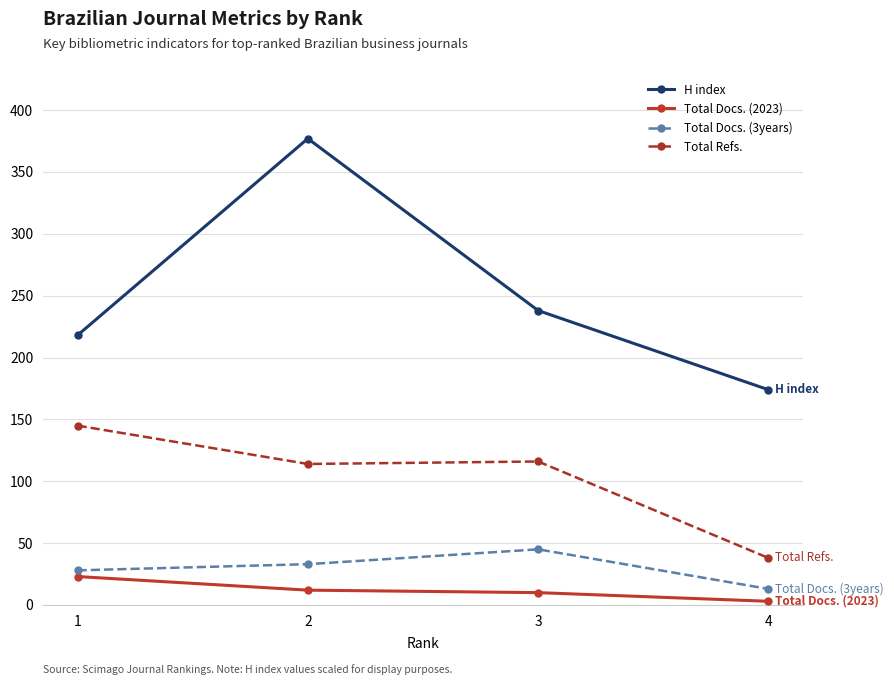

List the series in order of their peak value, lowest first.

Total Docs. (2023), Total Docs. (3years), Total Refs., H index